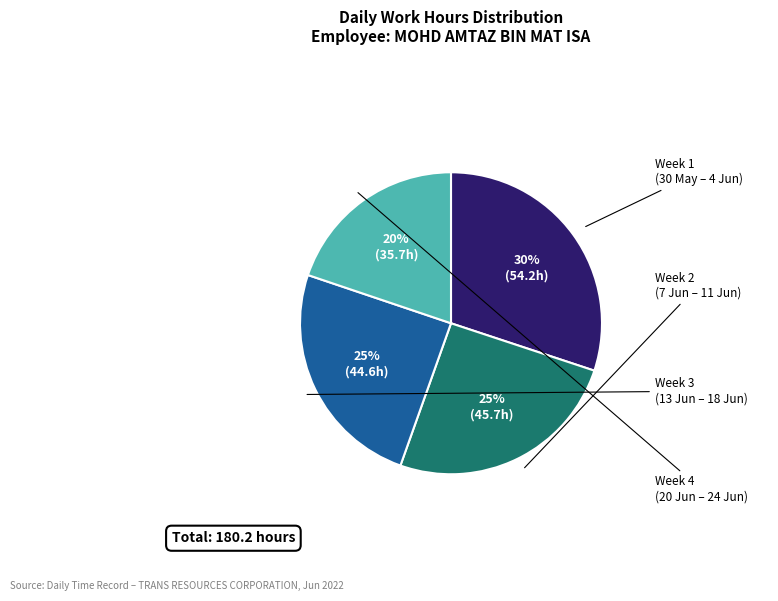

Does any single category account for the majority?

No